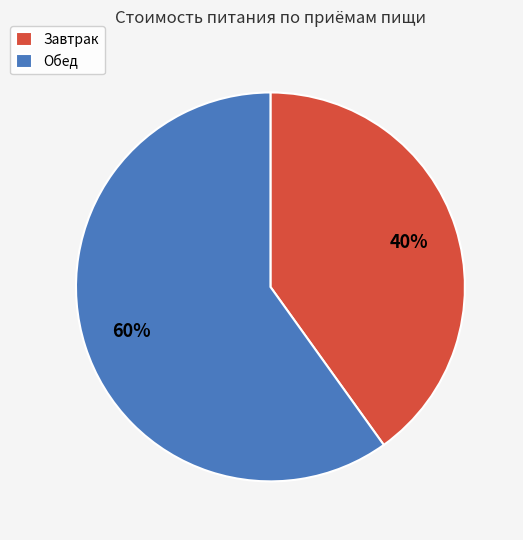

What is the ratio of the value at Обед to the value at Завтрак?

1.5